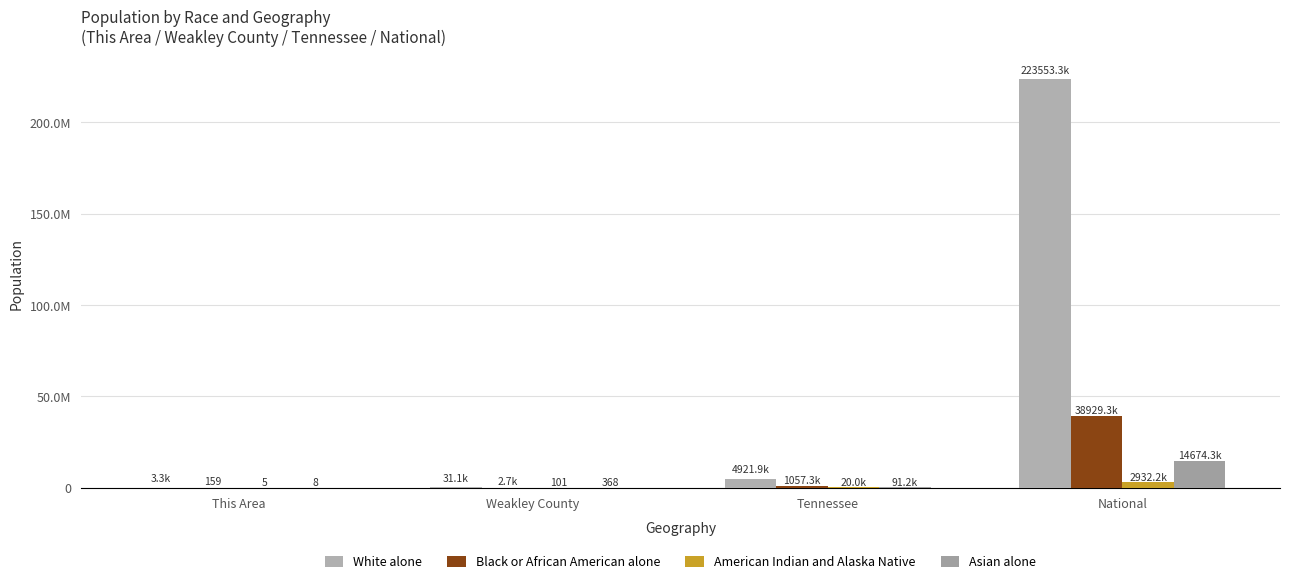

What is the maximum value for Asian alone?

14674252